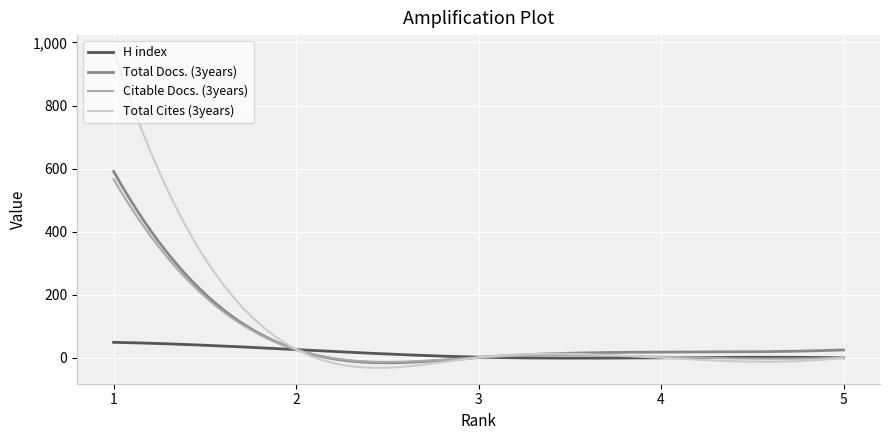

At how many categories does at least one series exceed 648?

11